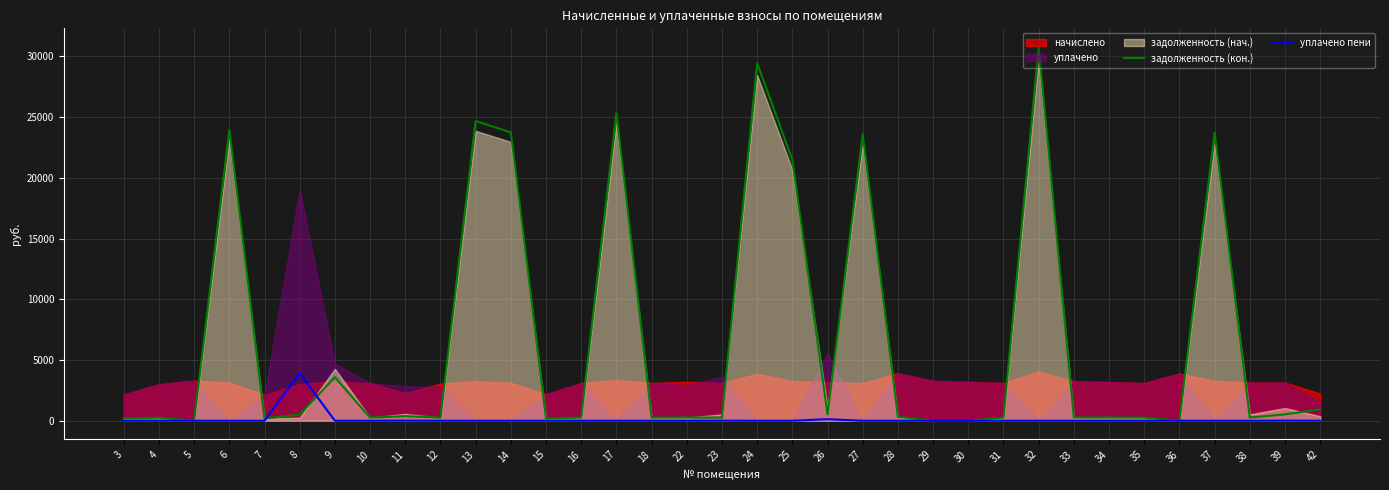

How many times do уплачено пени and задолженность (кон.) cross each other?

2